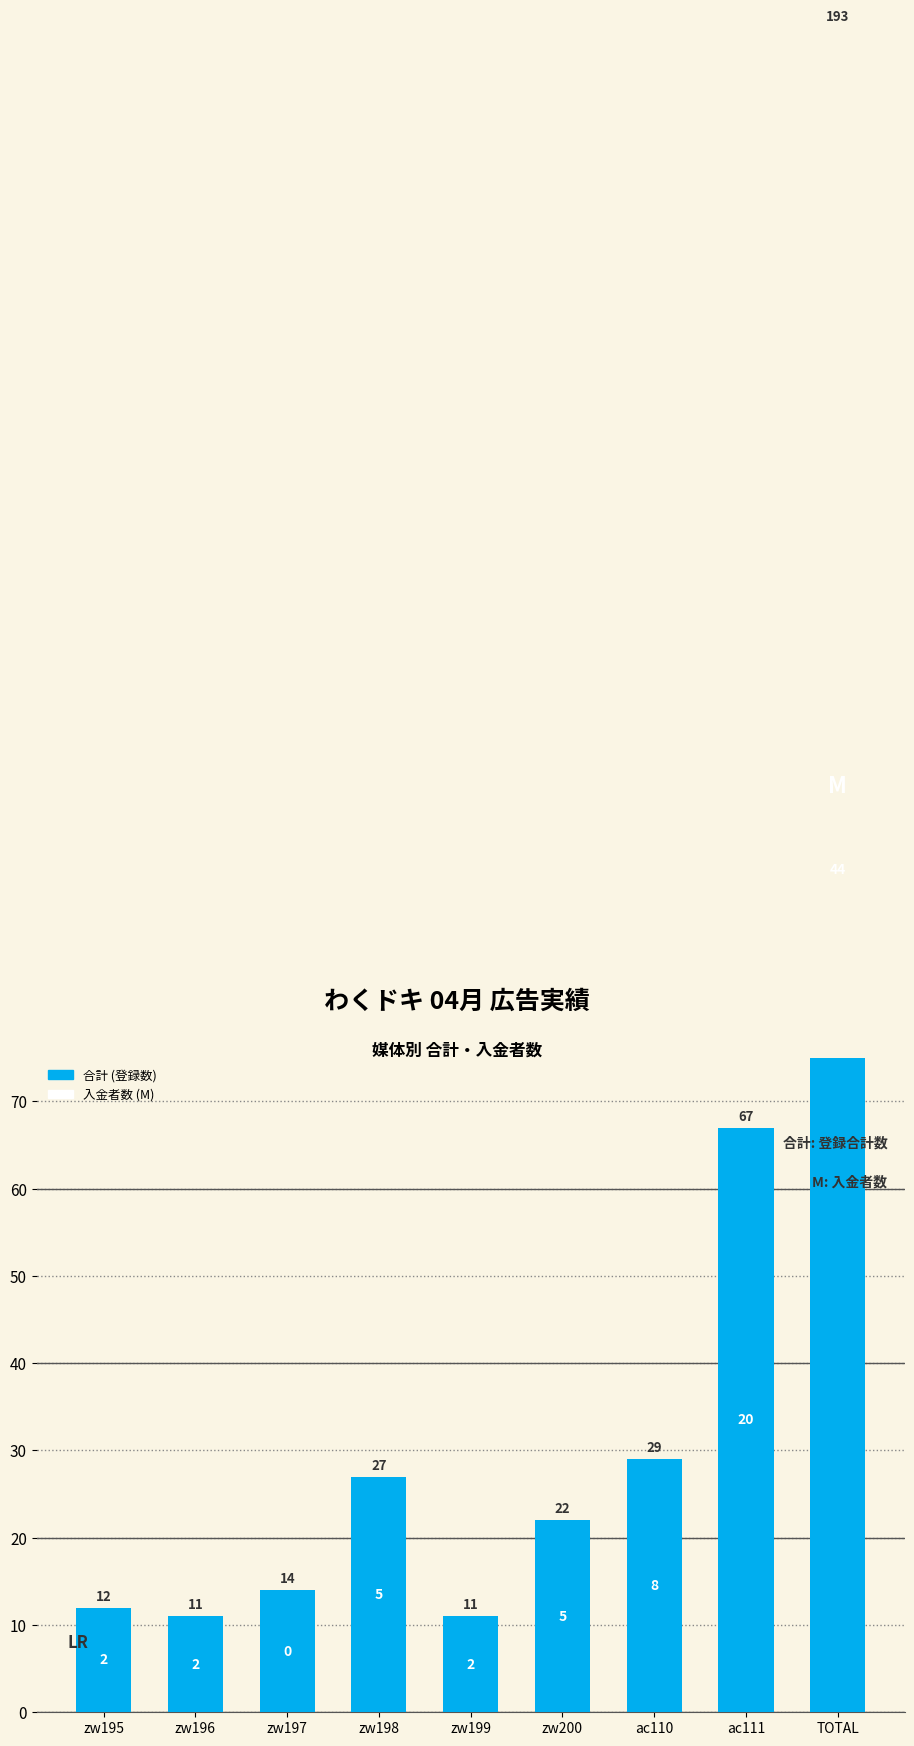

What value does the data have at ac111?

67